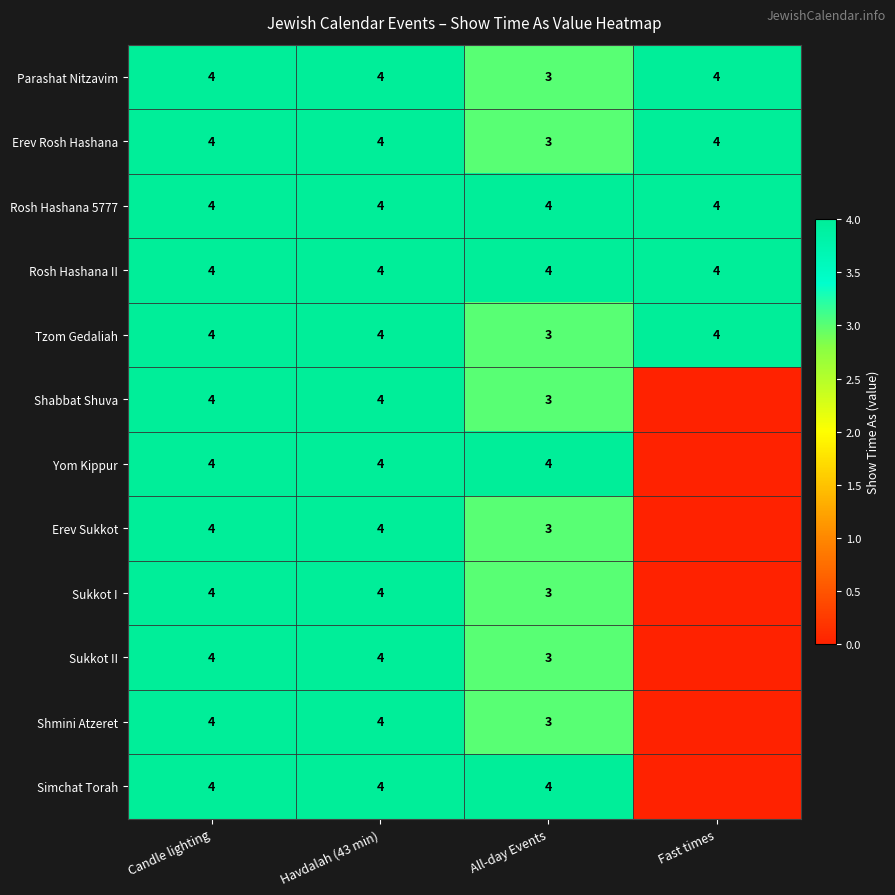

What is the sum of the Tzom Gedaliah values at Havdalah (43 min) and Candle lighting?

8